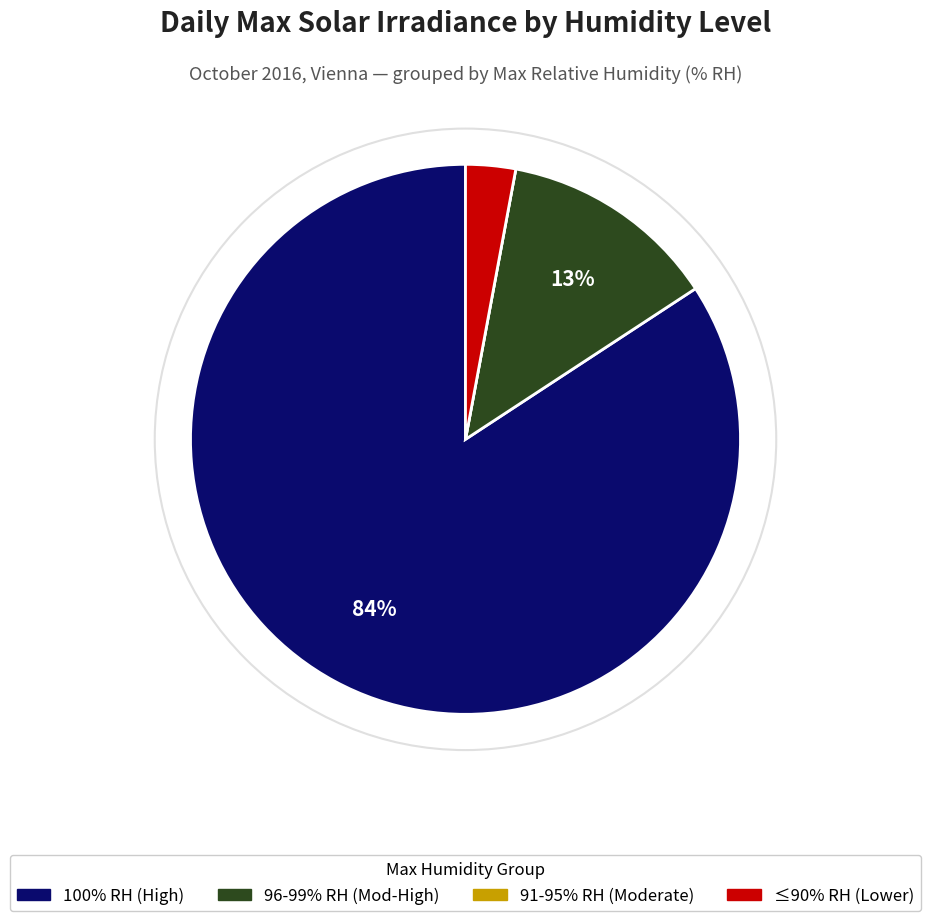

Is it true that ≤90% RH (Lower) is 3% of the pie?

True